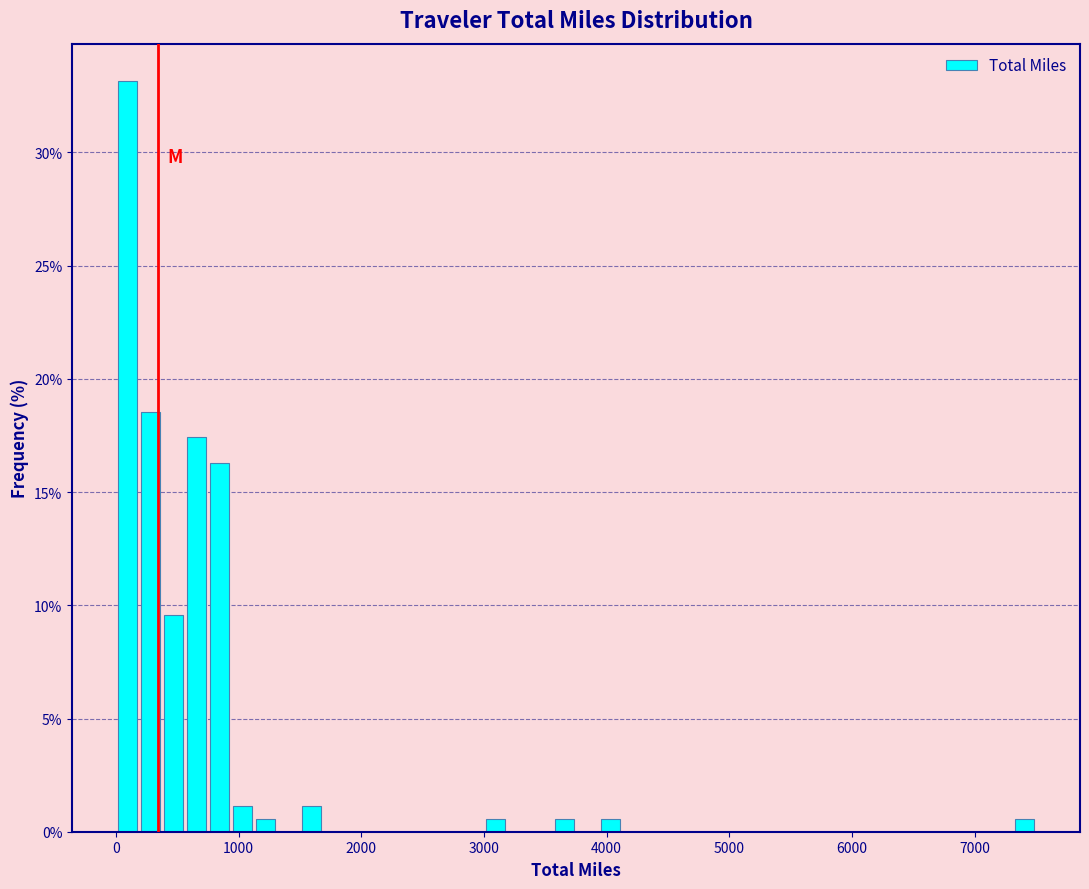

Read against the x-axis, roughly where is the centre of the tallest bar?

100